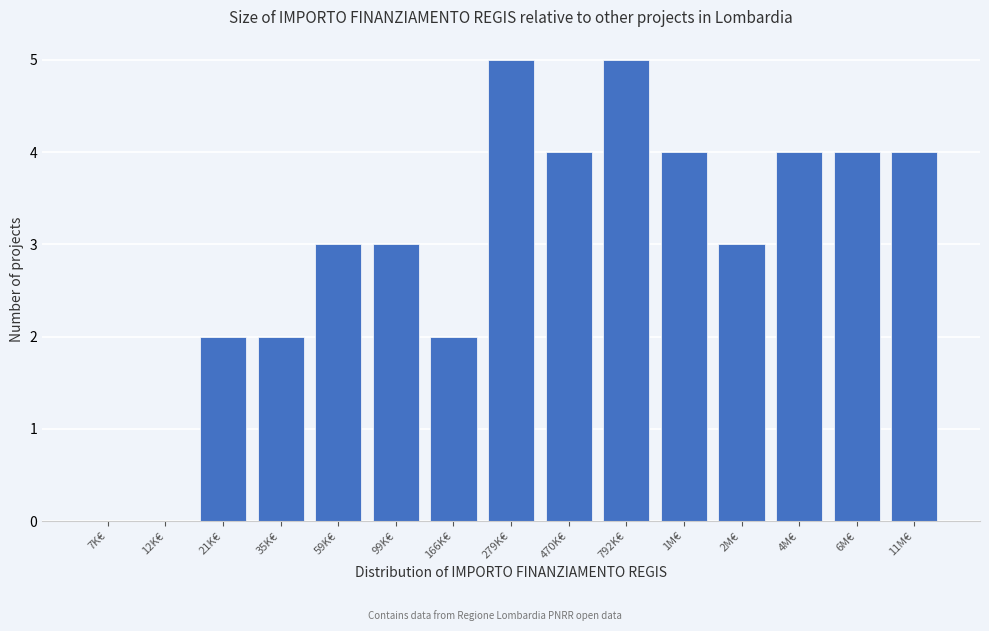

Reading right to left, transcribe all the data shown in this chart.

11M€=4	6M€=4	4M€=4	2M€=3	1M€=4	792K€=5	470K€=4	279K€=5	166K€=2	99K€=3	59K€=3	35K€=2	21K€=2	12K€=0	7K€=0